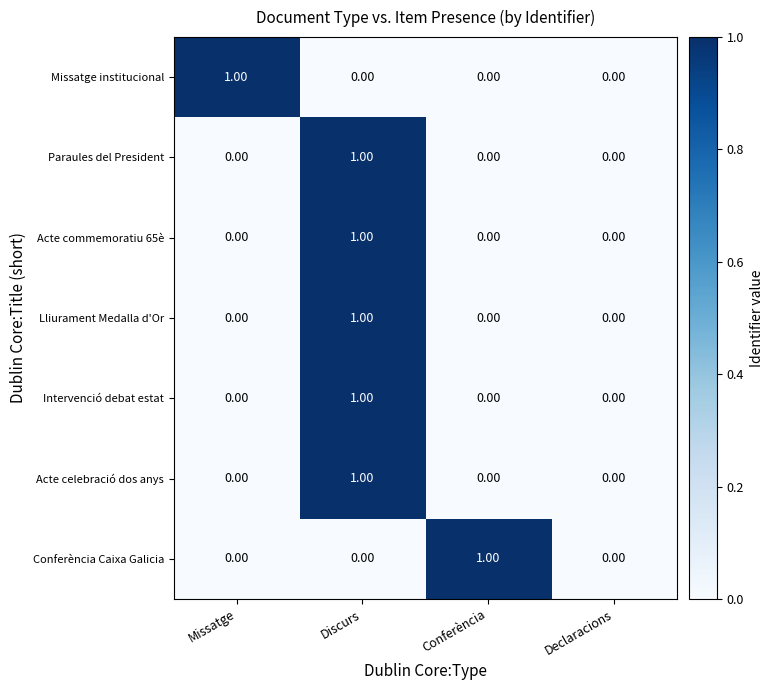

Which series changed the most between Missatge and Declaracions?

Missatge institucional